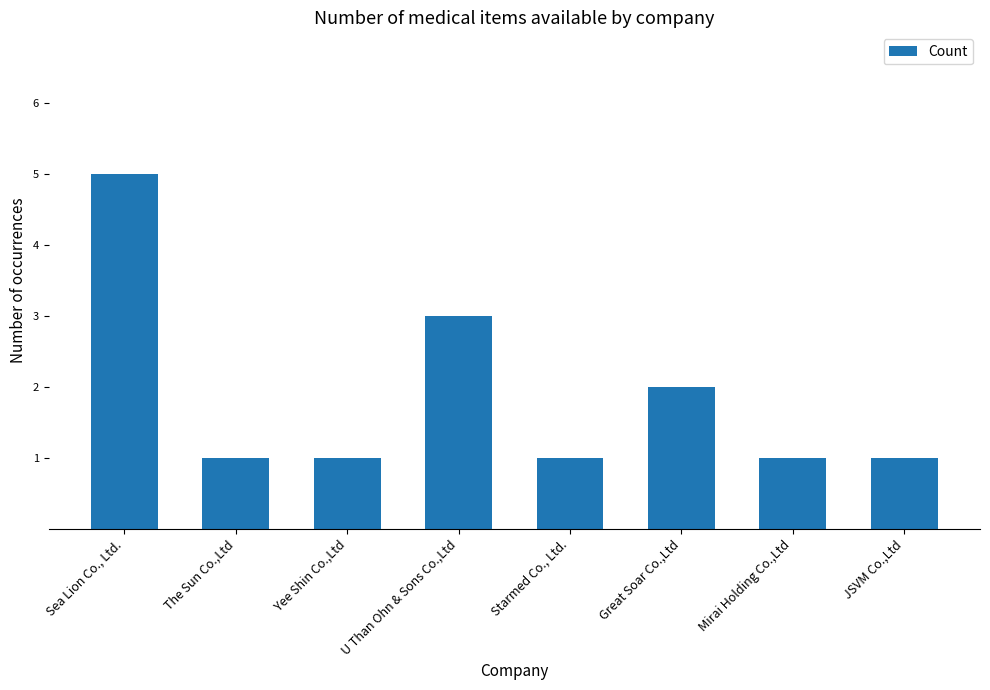

Reading left to right, what are all the values shown in this chart?

Sea Lion Co., Ltd.=5	The Sun Co.,Ltd=1	Yee Shin Co.,Ltd=1	U Than Ohn & Sons Co.,Ltd=3	Starmed Co., Ltd.=1	Great Soar Co.,Ltd=2	Mirai Holding Co.,Ltd=1	JSVM Co.,Ltd=1